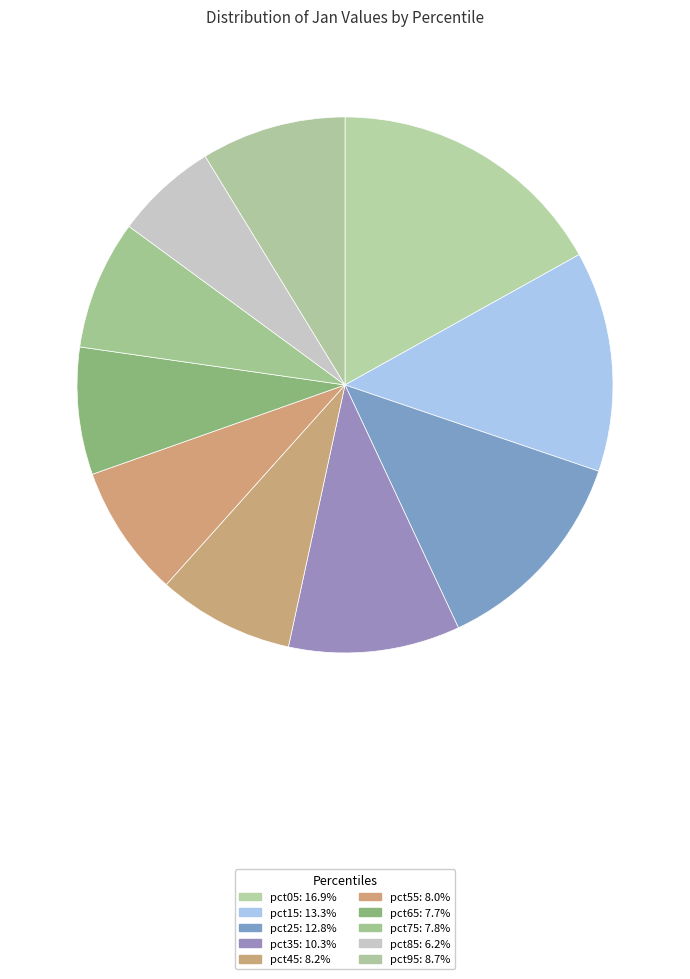

Count the number of slices in the pie.

10